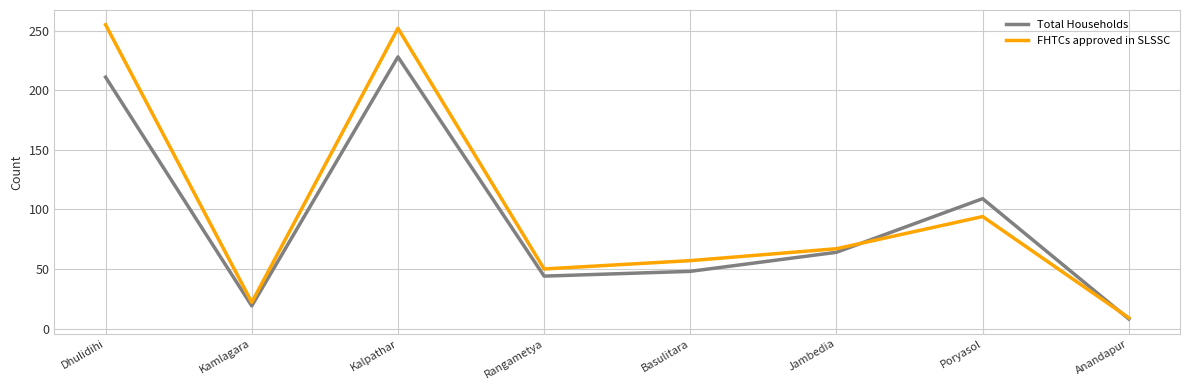

At which label does Total Households first exceed 64?

Dhulidihi